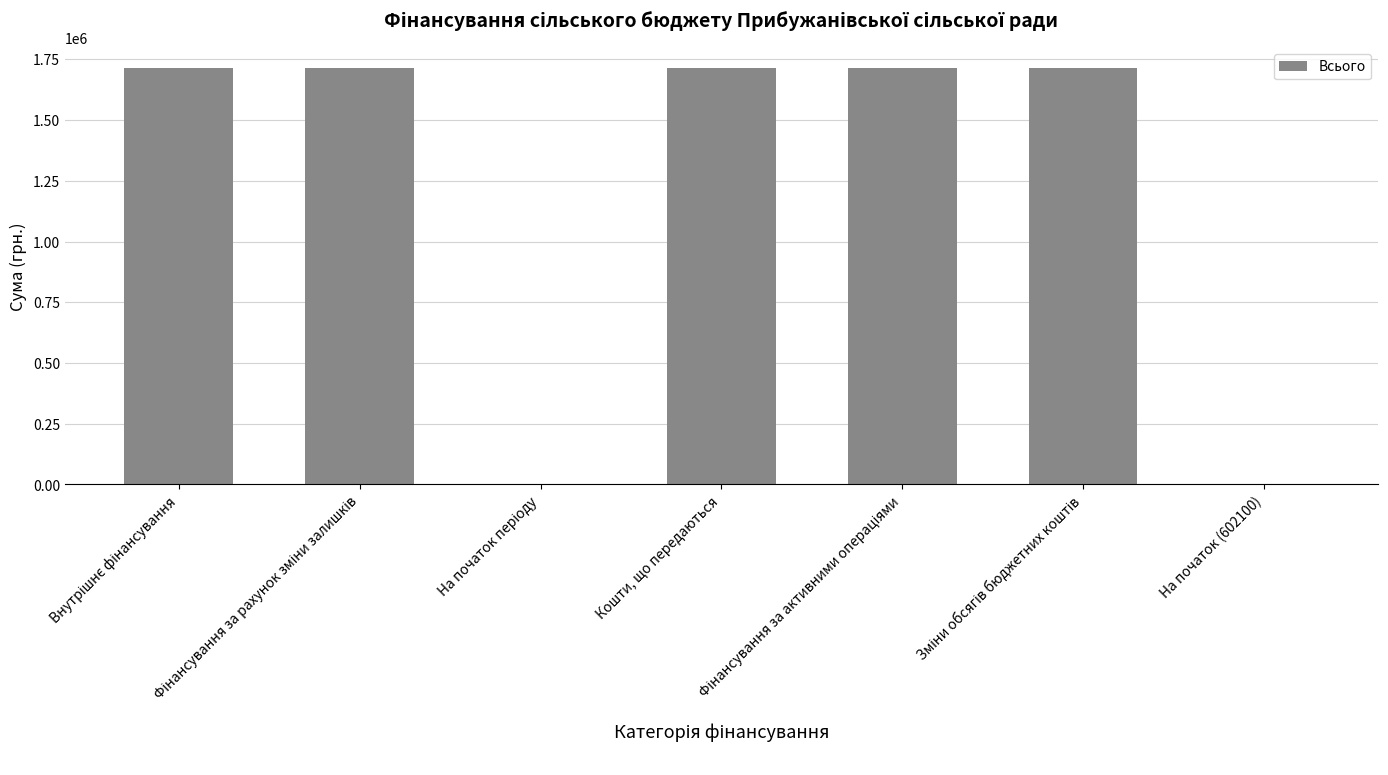

What is the greatest value displayed?

1714306